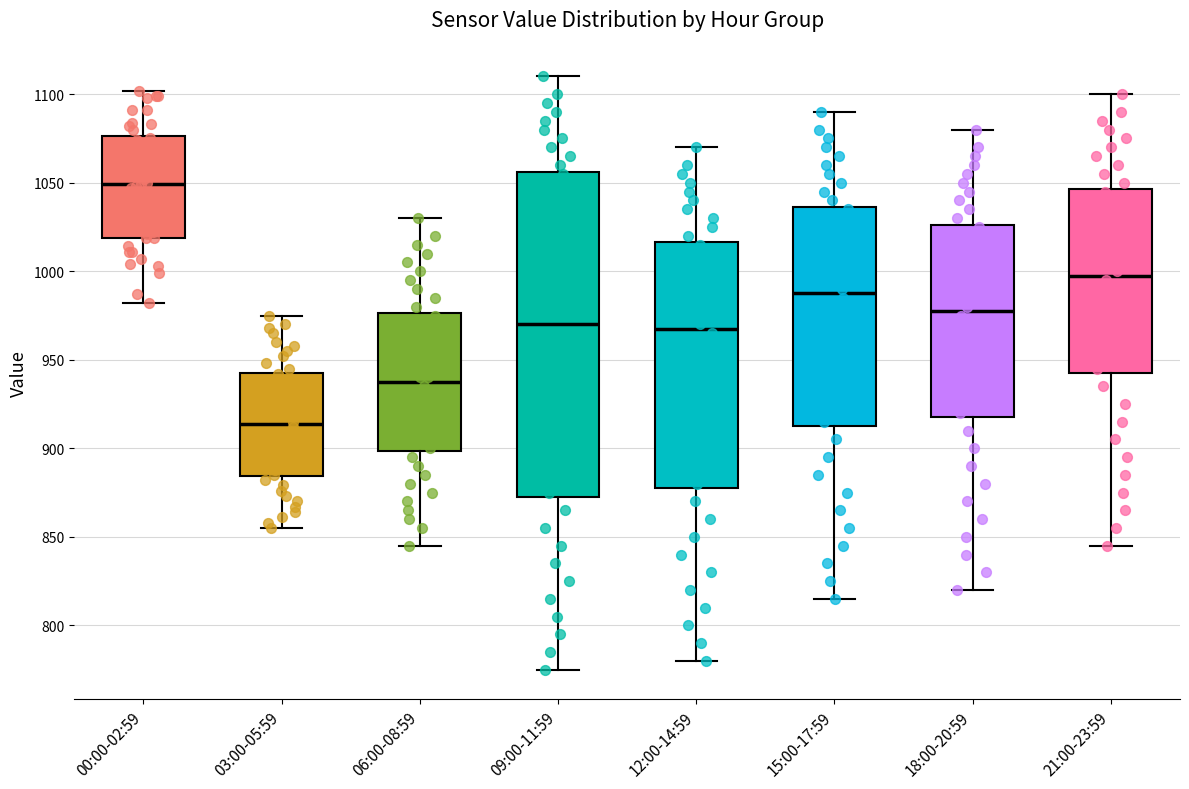

Reading left to right, read every box against the y-axis: the position of its median line, the range the box covers, and the ends of its whiskers. The values are not printed on the chart, so give them approximately, as read against the axis.

00:00-02:59: median 1050, box 1020 to 1075, whiskers 980 to 1100
03:00-05:59: median 915, box 885 to 945, whiskers 855 to 975
06:00-08:59: median 940, box 900 to 975, whiskers 845 to 1030
09:00-11:59: median 970, box 875 to 1055, whiskers 775 to 1110
12:00-14:59: median 970, box 880 to 1015, whiskers 780 to 1070
15:00-17:59: median 990, box 915 to 1035, whiskers 815 to 1090
18:00-20:59: median 980, box 920 to 1025, whiskers 820 to 1080
21:00-23:59: median 1000, box 945 to 1045, whiskers 845 to 1100